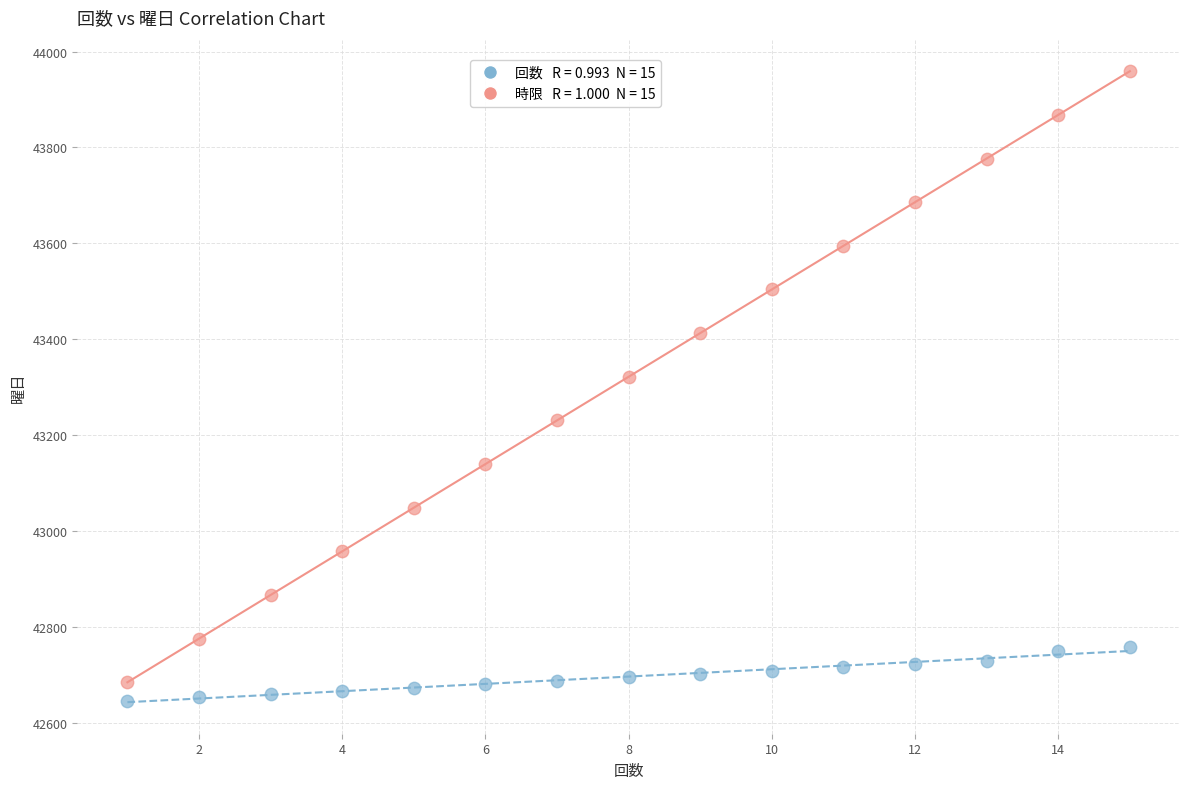

Across all series, what Y value is closest to 43302?

43322